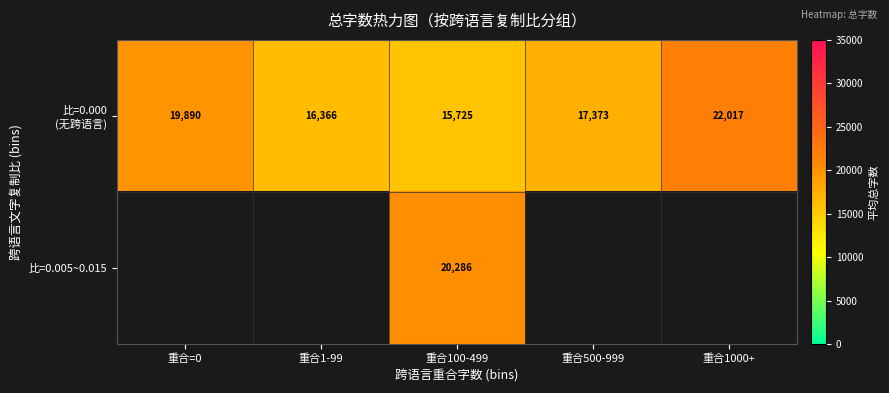

How many data points in 比=0.000 (无跨语言) are above 17373?

2